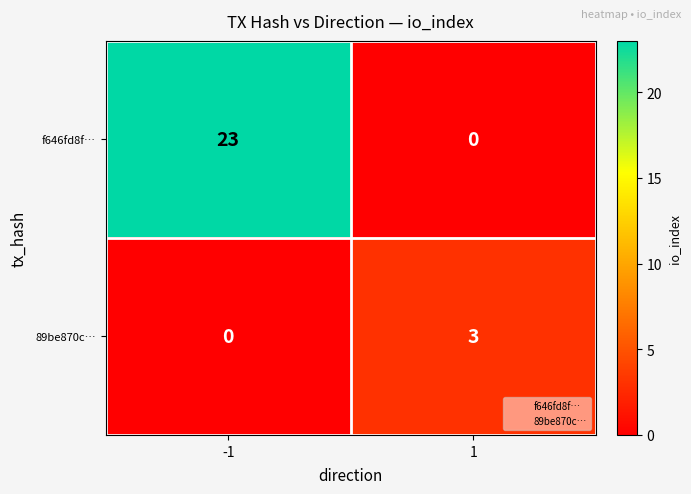

How many positive values does the f646fd8f… series have?

1